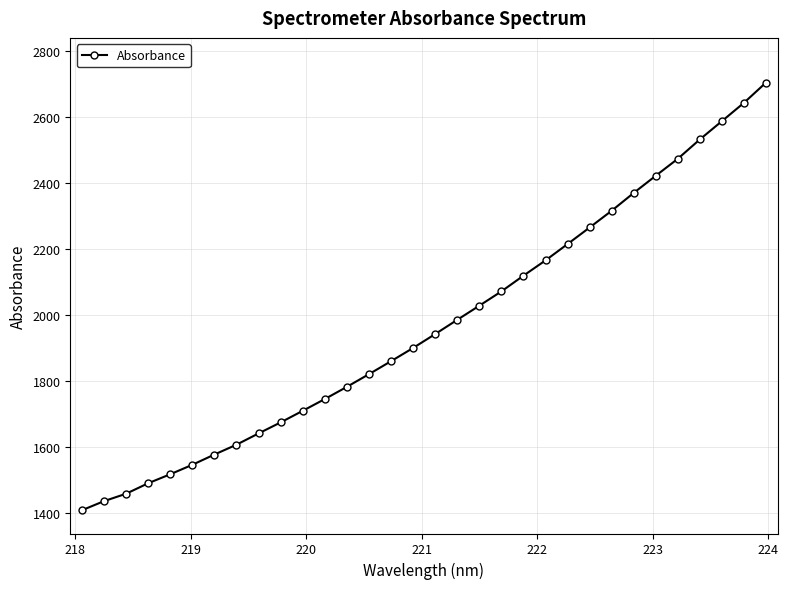

What is the value of the 16th point from the left?

1900.6